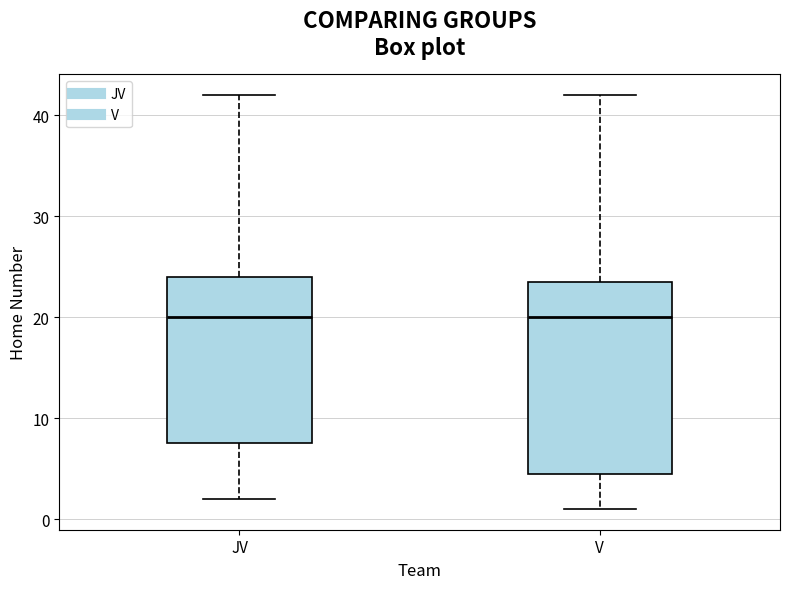

Where does the lower whisker of the box for V end on the y-axis? The values are not printed on the chart, so give them approximately, as read against the axis.

1